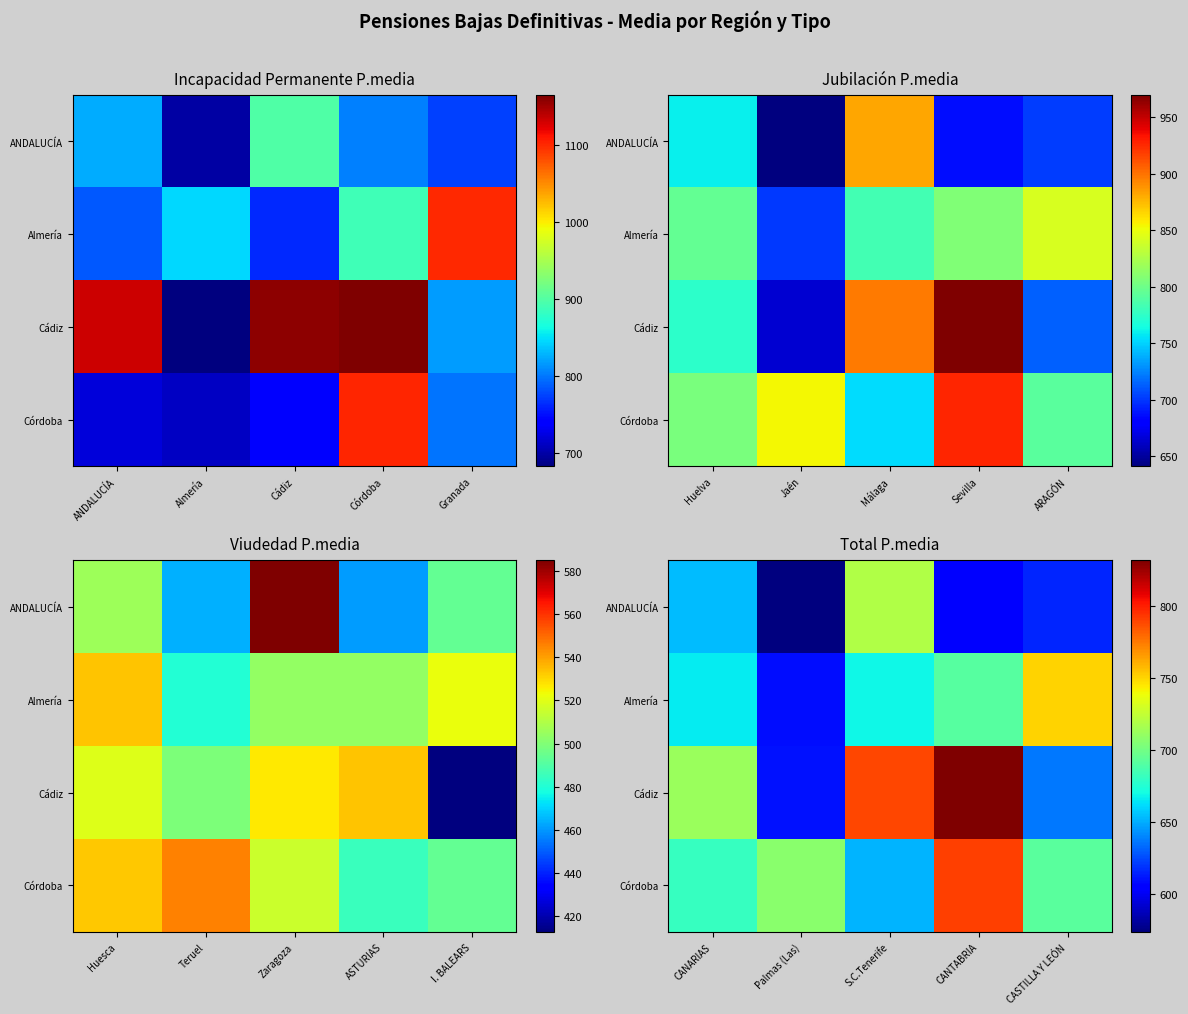

Which category has the lowest value in the Cádiz series?

Palmas (Las)